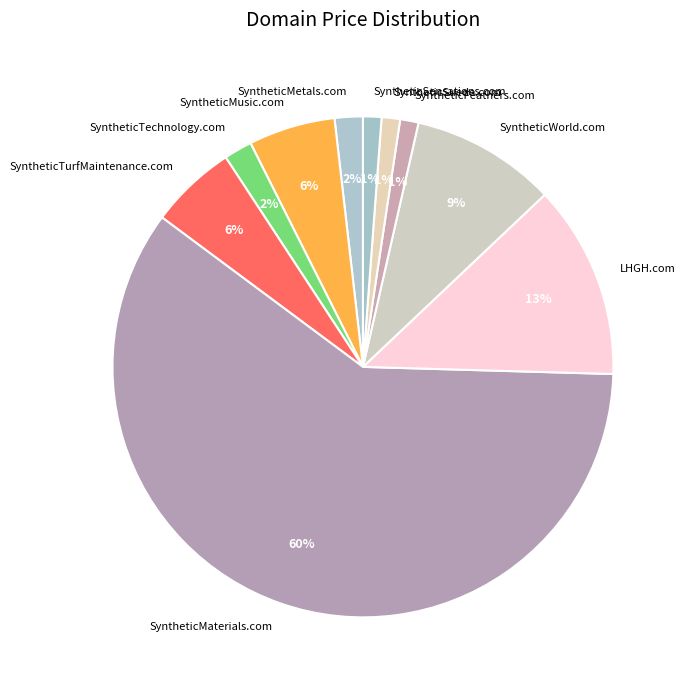

Does LHGH.com account for over 50% of the chart?

No